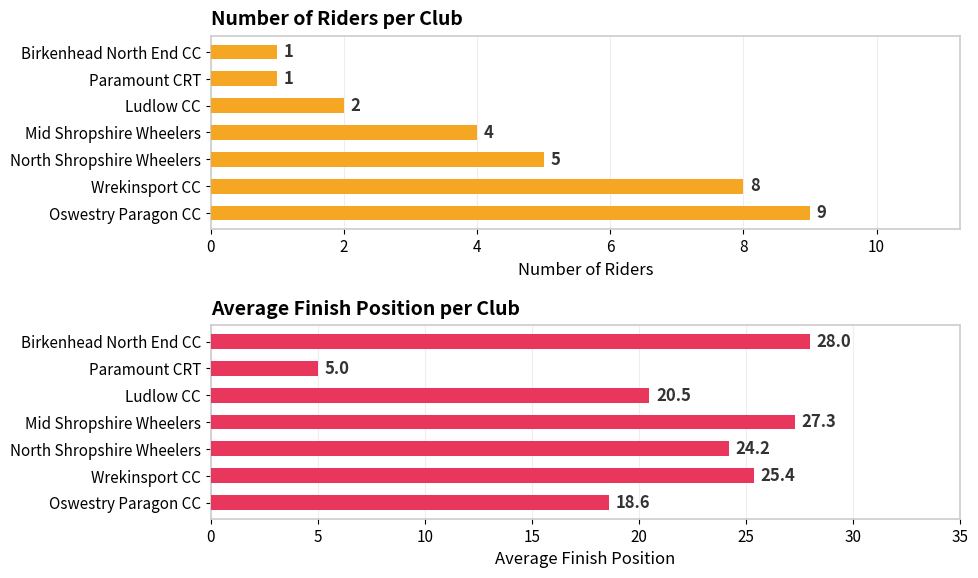

How many values in the Average Position series are below 24?

3